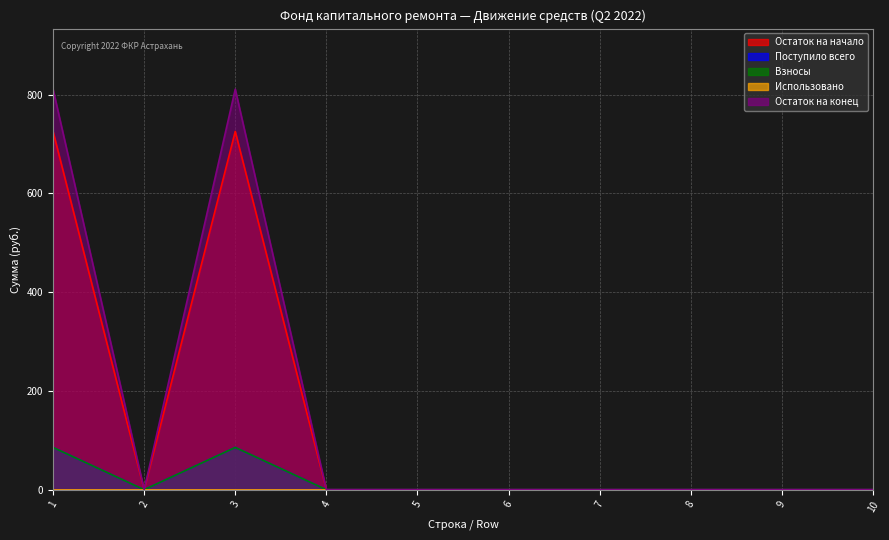

The value of Остаток на конец at 1 is 472.8. True or false?

False